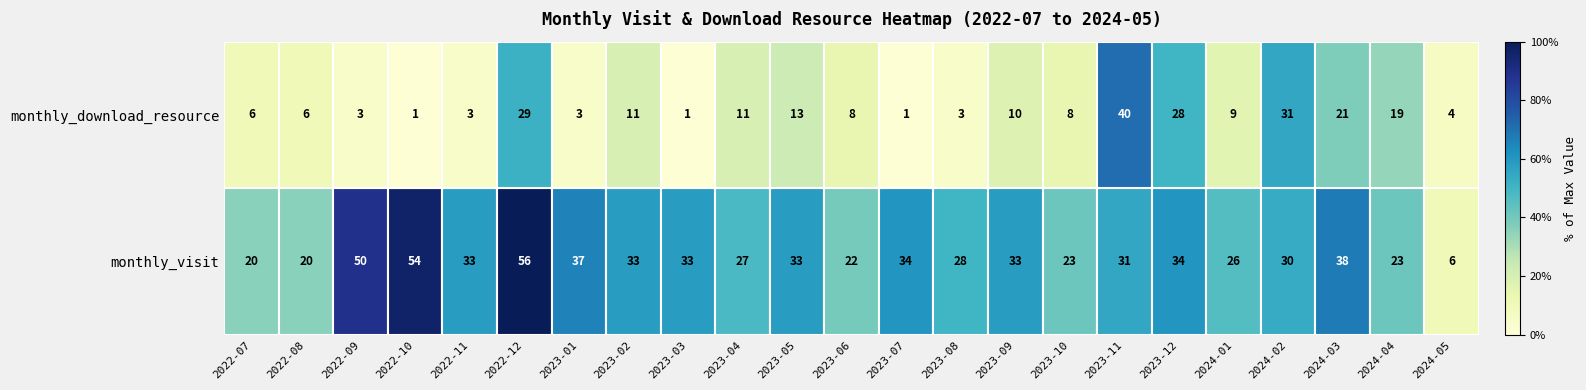

True or false: monthly_download_resource has a value of 4 at 2024-05.

True